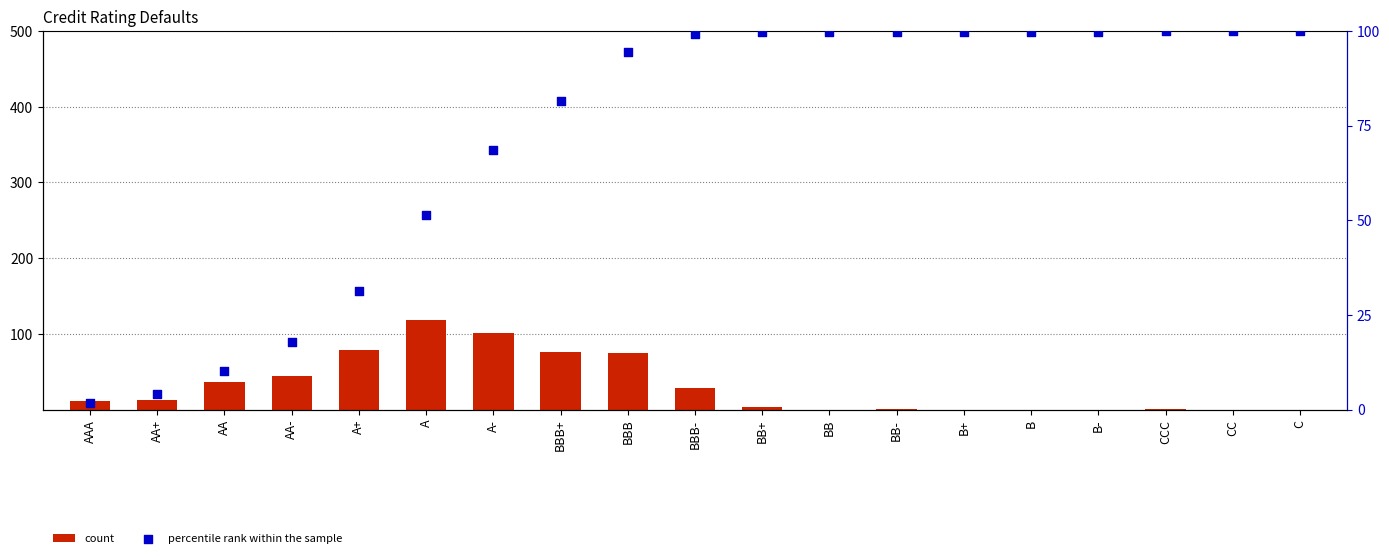

Which series has the largest total across all categories?

percentile rank within the sample